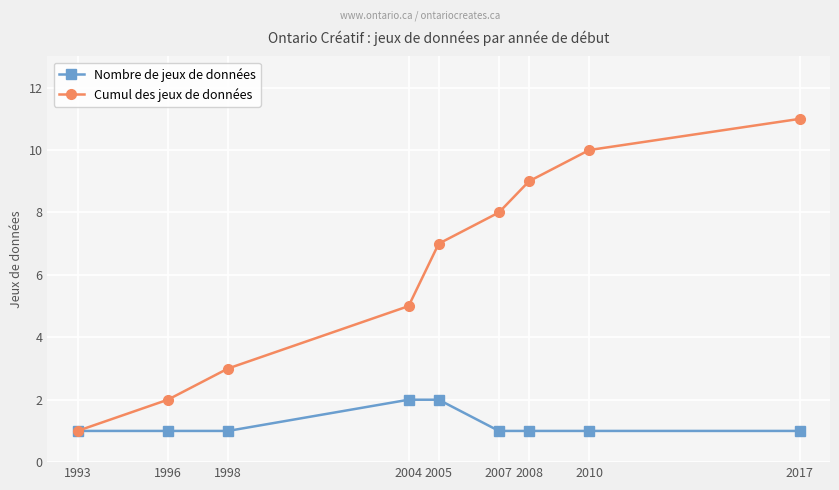

At which label does Cumul des jeux de données reach its minimum?

1993